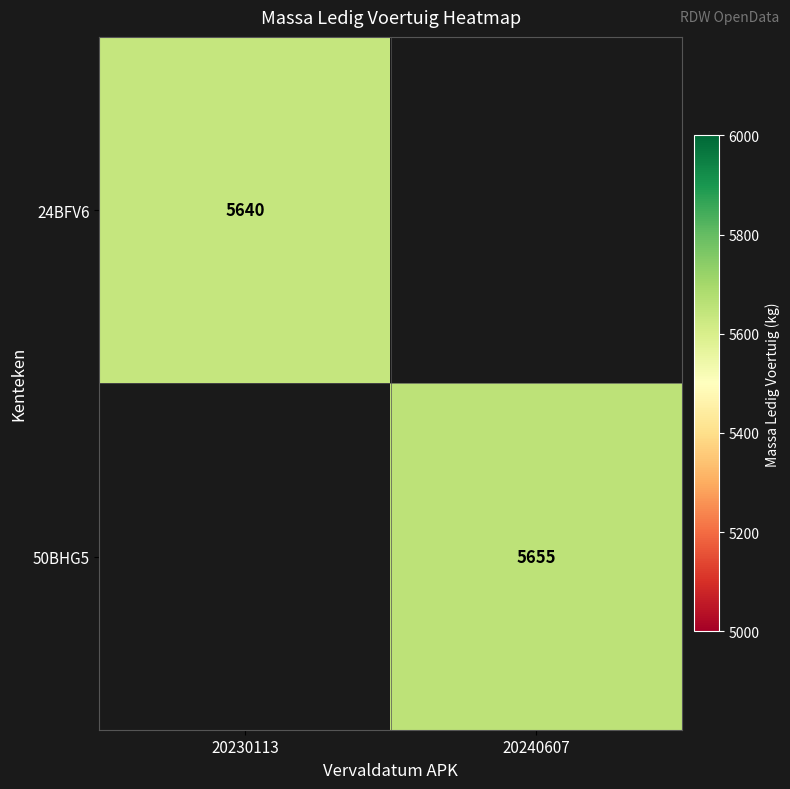

True or false: 50BHG5 has a value of 5655 at 20240607.

True